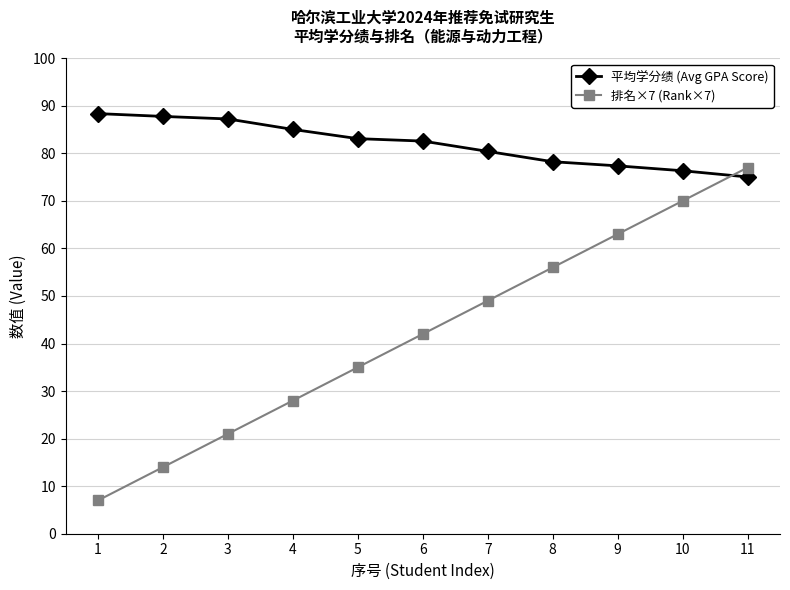

Reading left to right, what are all the values shown in this chart?

平均学分绩 (Avg GPA Score): 88.4	87.8	87.2	85.0	83.1	82.6	80.4	78.2	77.4	76.3	75.0
排名×7 (Rank×7): 7.0	14.0	21.0	28.0	35.0	42.0	49.0	56.0	63.0	70.0	77.0